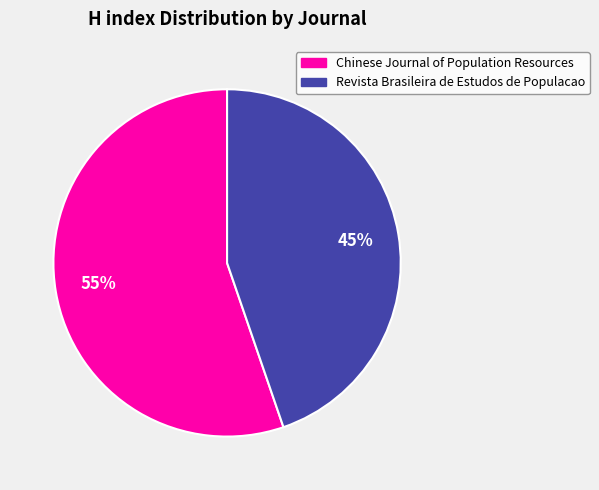

To the nearest percent, what is the combined percentage of Chinese Journal of Population Resources and Revista Brasileira de Estudos de Populacao?

100%